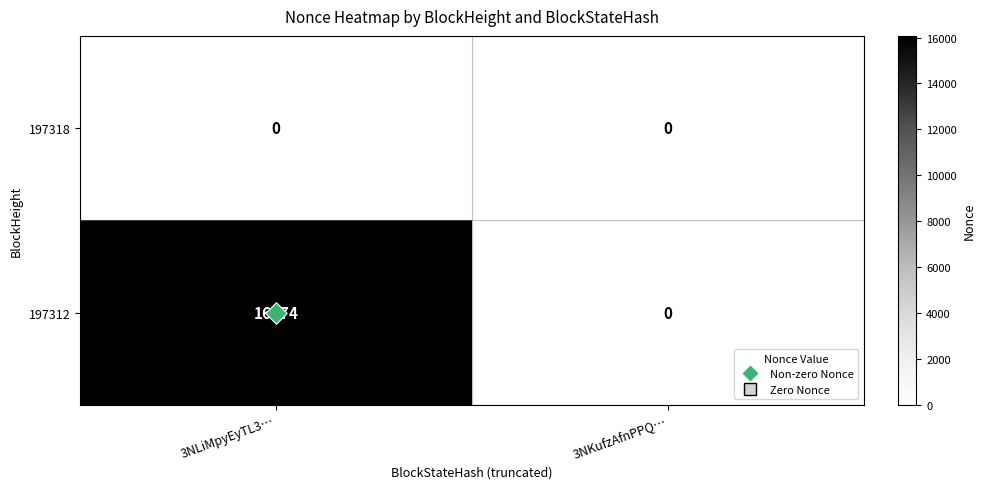

The 197318 series shows 0 at 3NLiMpyEyTL3…. True or false?

True